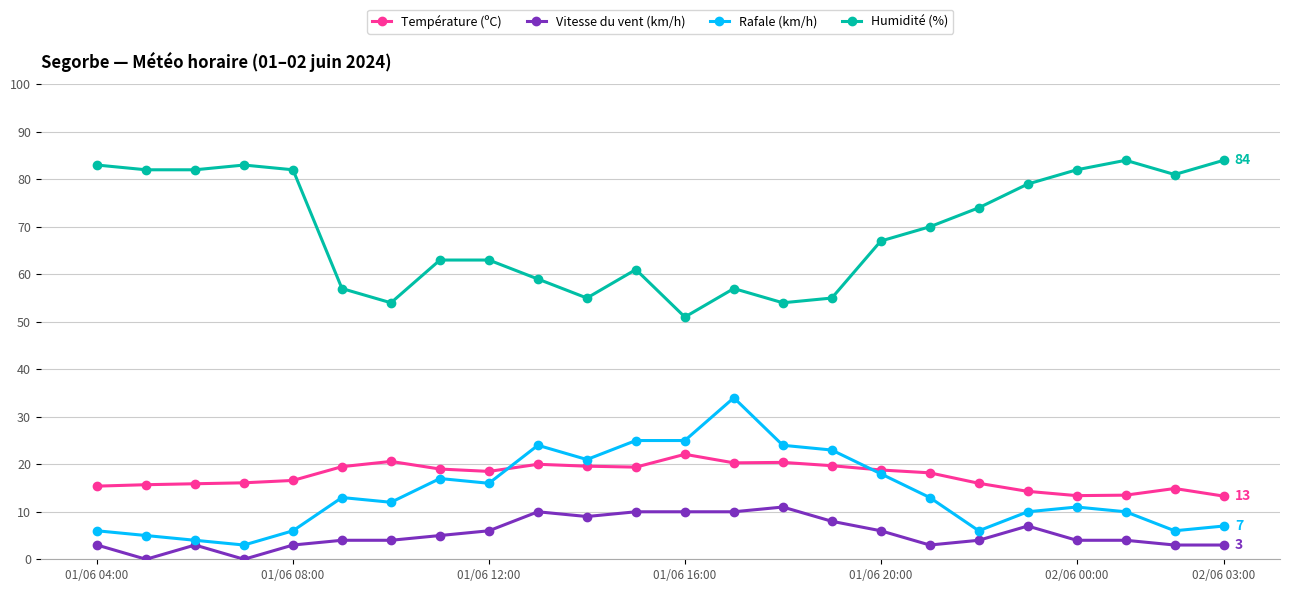

What is the difference between the maximum and minimum values in the Humidité (%) series?

33.0